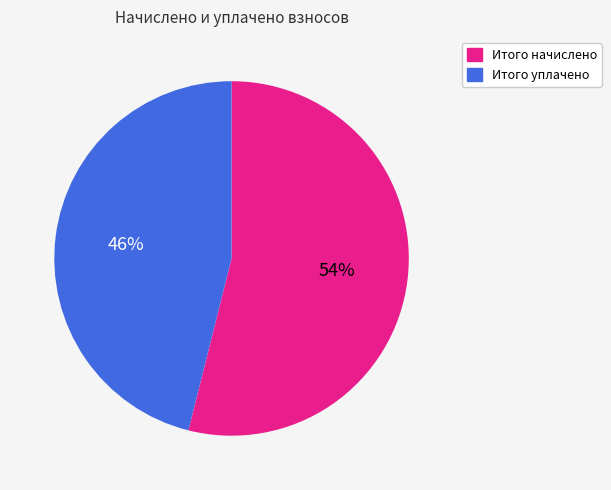

True or false: Итого начислено accounts for 44% of the total.

False